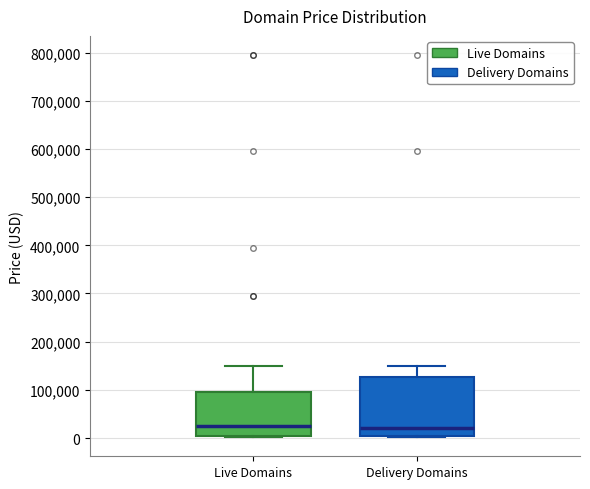

Where is the lower edge of the box for Live Domains on the y-axis? The values are not printed on the chart, so give them approximately, as read against the axis.

0